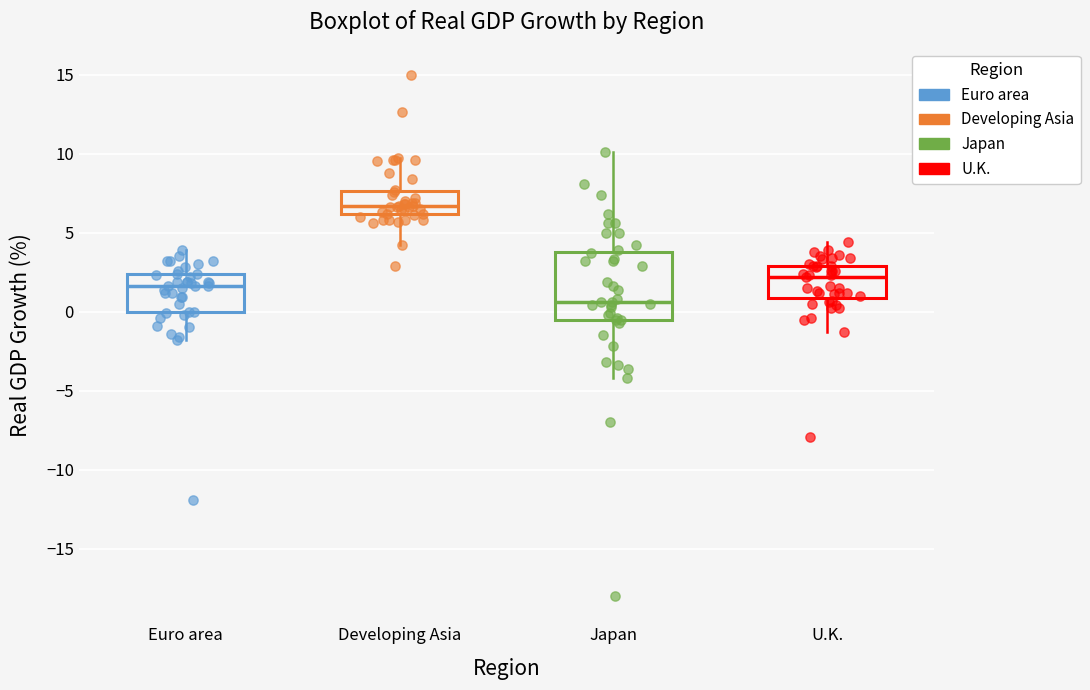

Where does the median line of the box for Euro area sit on the y-axis? The values are not printed on the chart, so give them approximately, as read against the axis.

1.5